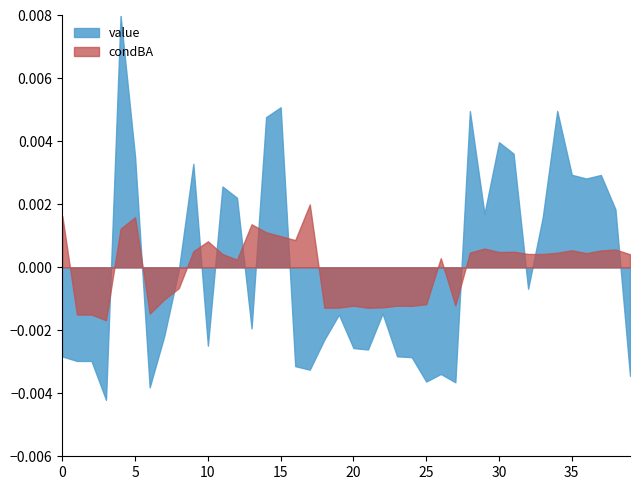

True or false: condBA has more than 0 interior local peaks.

True